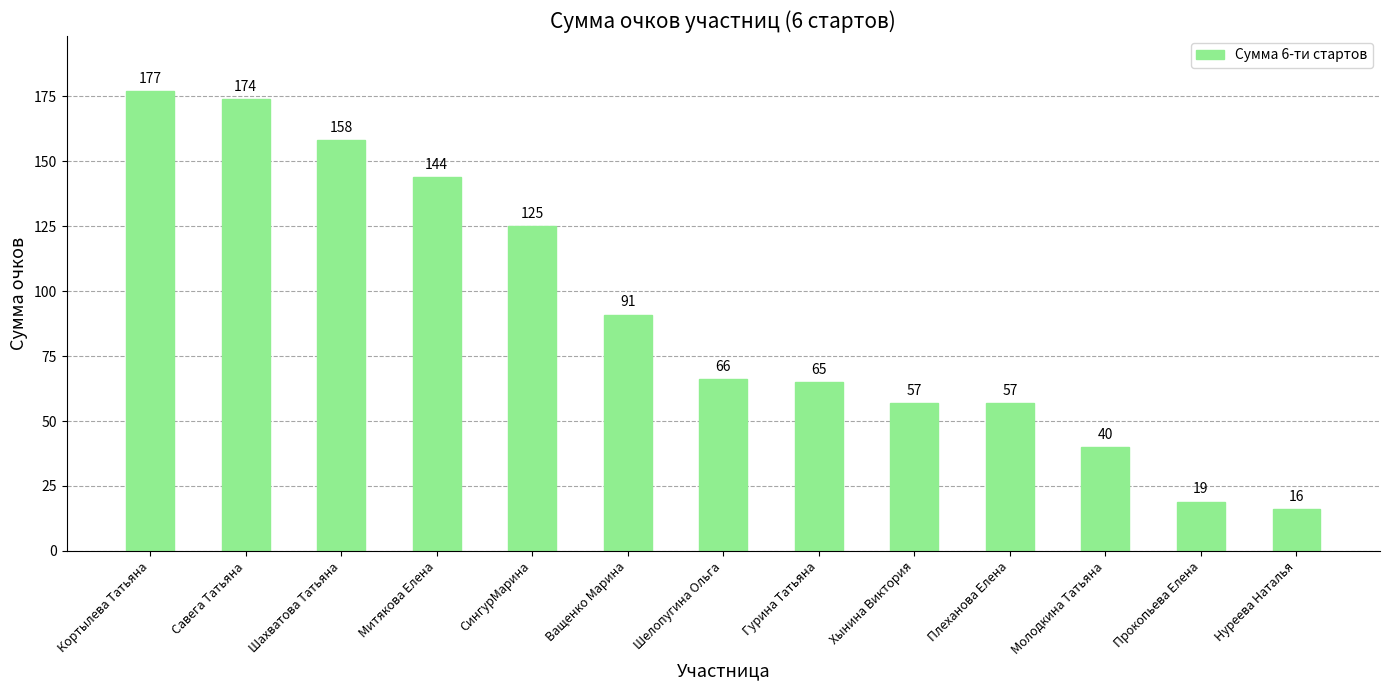

What is the average value?

91